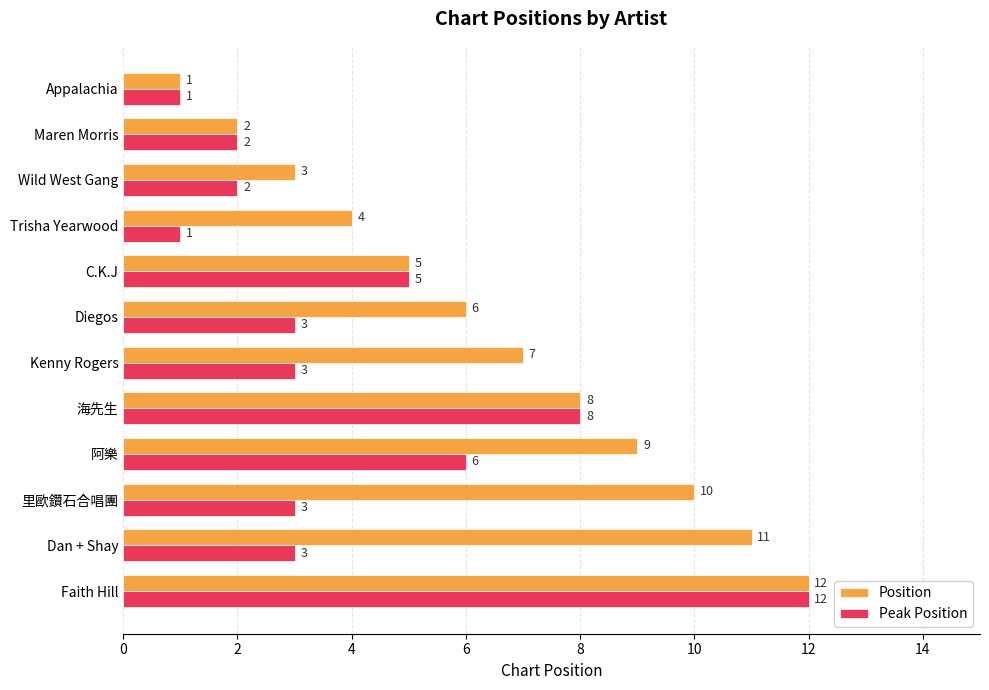

What is the sum of all Position values?

78